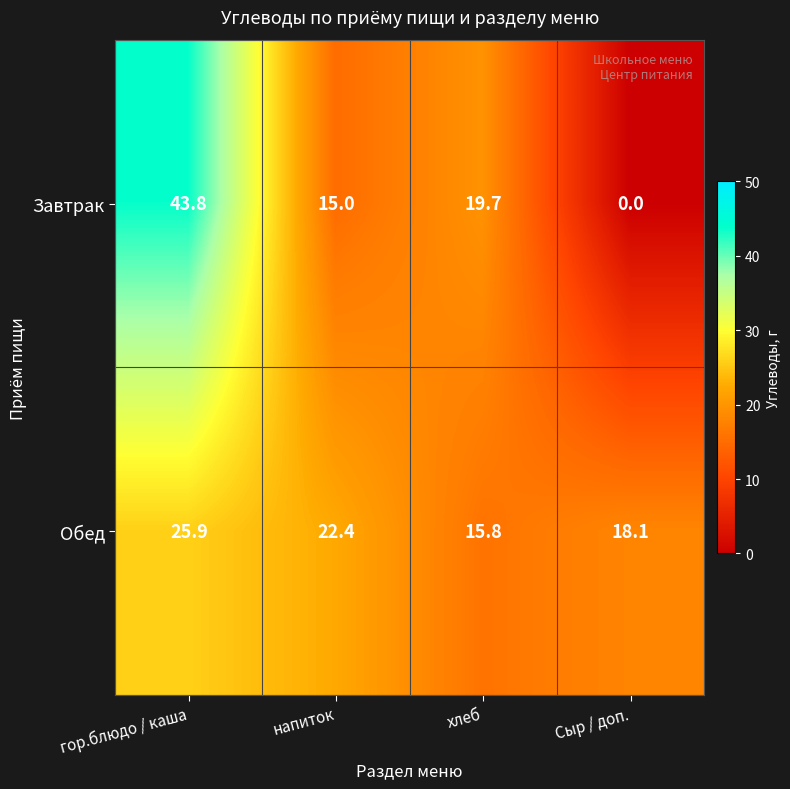

What is the average value of the Завтрак series?

19.6